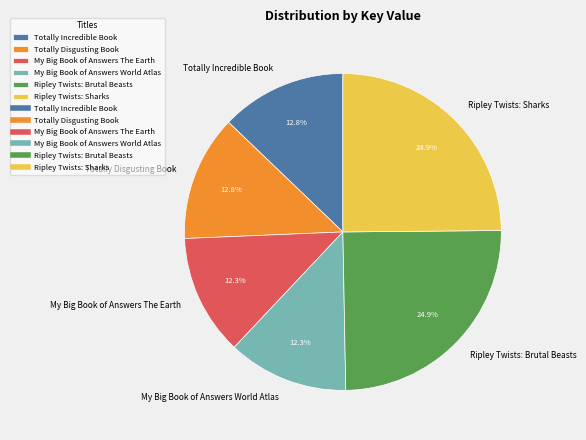

To the nearest percent, what percentage of the pie is Ripley Twists: Brutal Beasts?

25%